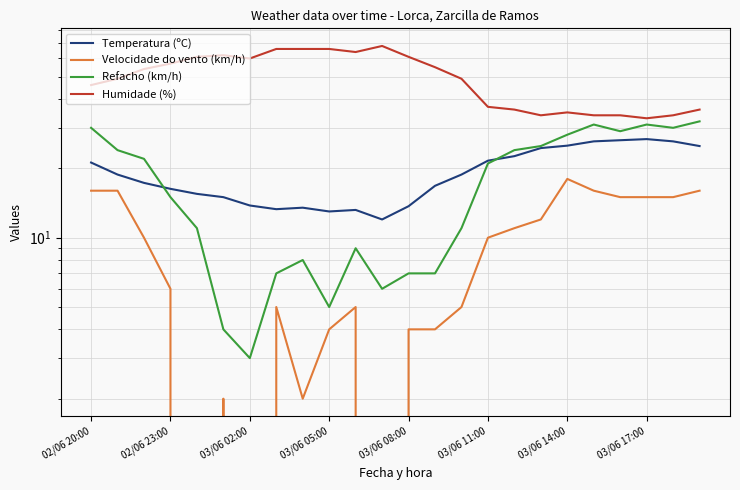

Reading right to left, extract all data points from this chart.

Temperatura (ºC): 25.0	26.2	26.8	26.5	26.2	25.1	24.5	22.6	21.6	18.8	16.8	13.7	12.0	13.2	13.0	13.5	13.3	13.8	15.0	15.5	16.3	17.3	18.8	21.2
Velocidade do vento (km/h): 16.0	15.0	15.0	15.0	16.0	18.0	12.0	11.0	10.0	5.0	4.0	4.0	0.0	5.0	4.0	2.0	5.0	0.0	2.0	0.0	6.0	10.0	16.0	16.0
Refacho (km/h): 32.0	30.0	31.0	29.0	31.0	28.0	25.0	24.0	21.0	11.0	7.0	7.0	6.0	9.0	5.0	8.0	7.0	3.0	4.0	11.0	15.0	22.0	24.0	30.0
Humidade (%): 36.0	34.0	33.0	34.0	34.0	35.0	34.0	36.0	37.0	49.0	55.0	61.0	68.0	64.0	66.0	66.0	66.0	60.0	62.0	61.0	57.0	54.0	49.0	46.0